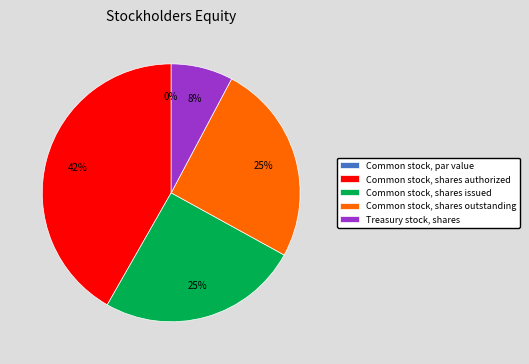

Which category has the biggest portion of the pie?

Common stock, shares authorized